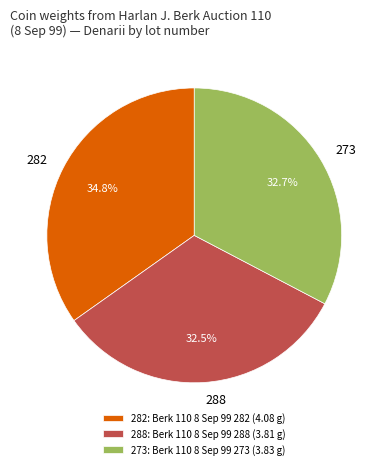

What is the ratio of the value at 273 to the value at 288?

1.0